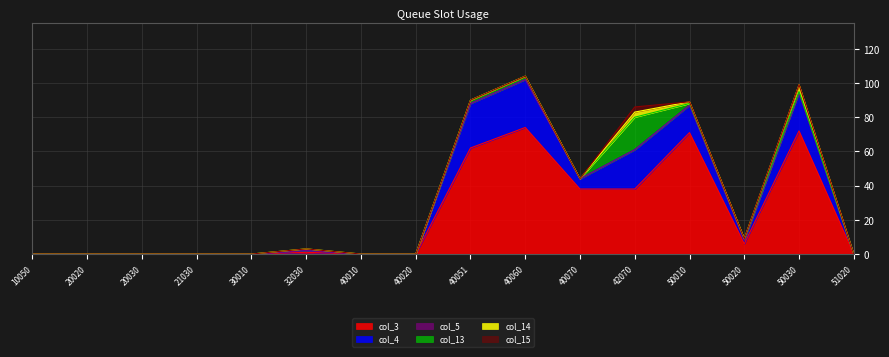

At which label does col_3 first exceed 1?

40051